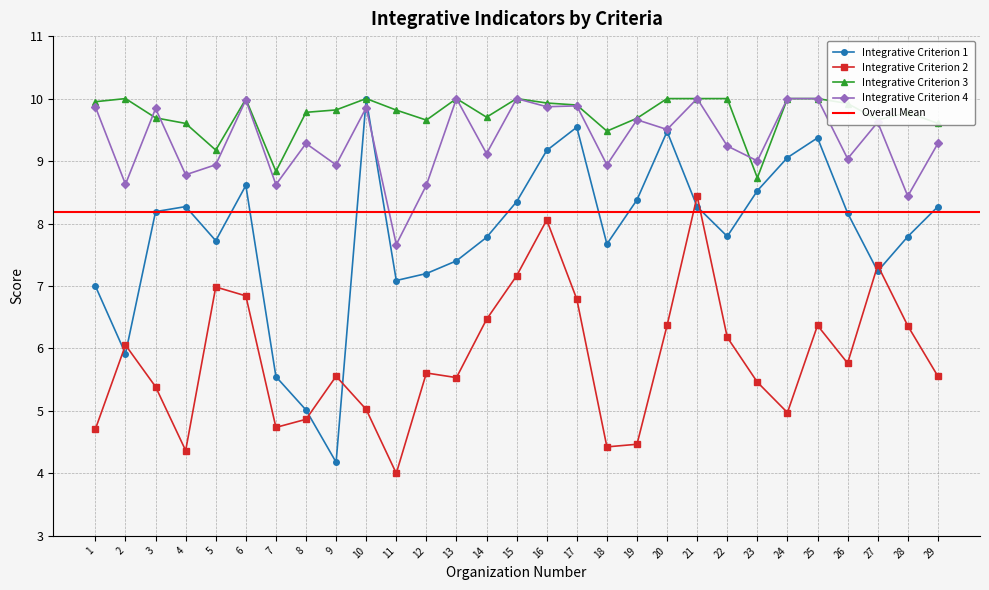

Reading right to left, extract all data points from this chart.

Integrative Criterion 1: 8.3	7.8	7.2	8.2	9.4	9.1	8.5	7.8	8.3	9.5	8.4	7.7	9.5	9.2	8.3	7.8	7.4	7.2	7.1	10.0	4.2	5.0	5.5	8.6	7.7	8.3	8.2	5.9	7.0
Integrative Criterion 2: 5.6	6.4	7.3	5.8	6.4	5.0	5.5	6.2	8.4	6.4	4.5	4.4	6.8	8.1	7.2	6.5	5.5	5.6	4.0	5.0	5.6	4.9	4.7	6.8	7.0	4.4	5.4	6.1	4.7
Integrative Criterion 3: 9.6	9.8	9.7	9.9	10.0	10.0	8.7	10.0	10.0	10.0	9.7	9.5	9.9	9.9	10.0	9.7	10.0	9.7	9.8	10.0	9.8	9.8	8.8	10.0	9.2	9.6	9.7	10.0	9.9
Integrative Criterion 4: 9.3	8.4	9.6	9.0	10.0	10.0	9.0	9.2	10.0	9.5	9.7	8.9	9.9	9.9	10.0	9.1	10.0	8.6	7.7	9.9	8.9	9.3	8.6	10.0	8.9	8.8	9.8	8.6	9.9